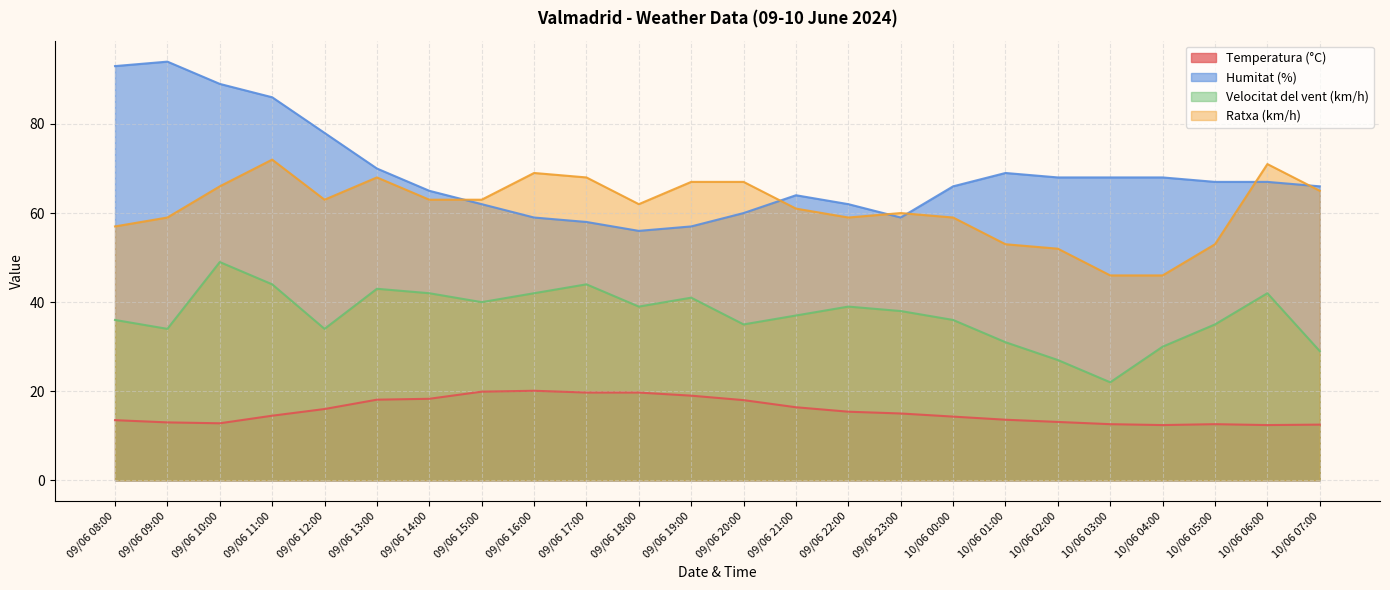

What is the label of the 16th point from the left?

09/06 23:00